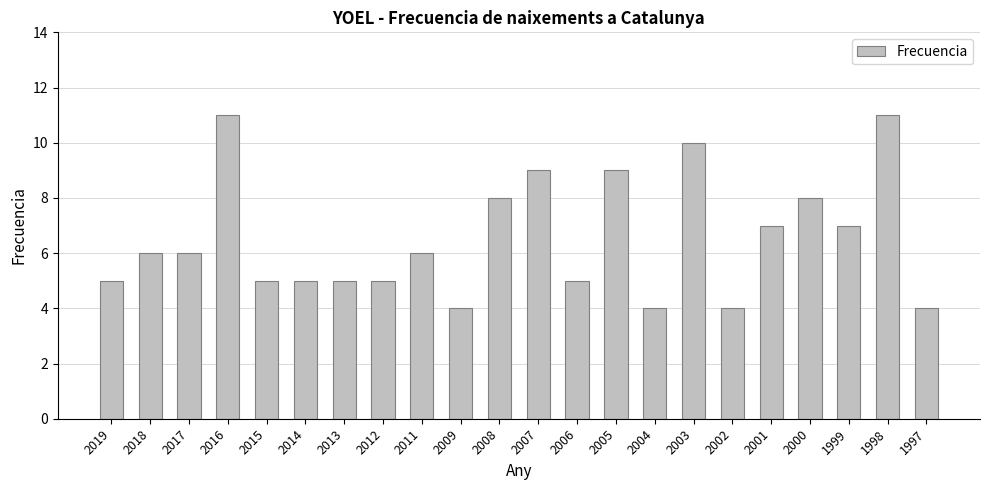

What is the sum of all values?

144